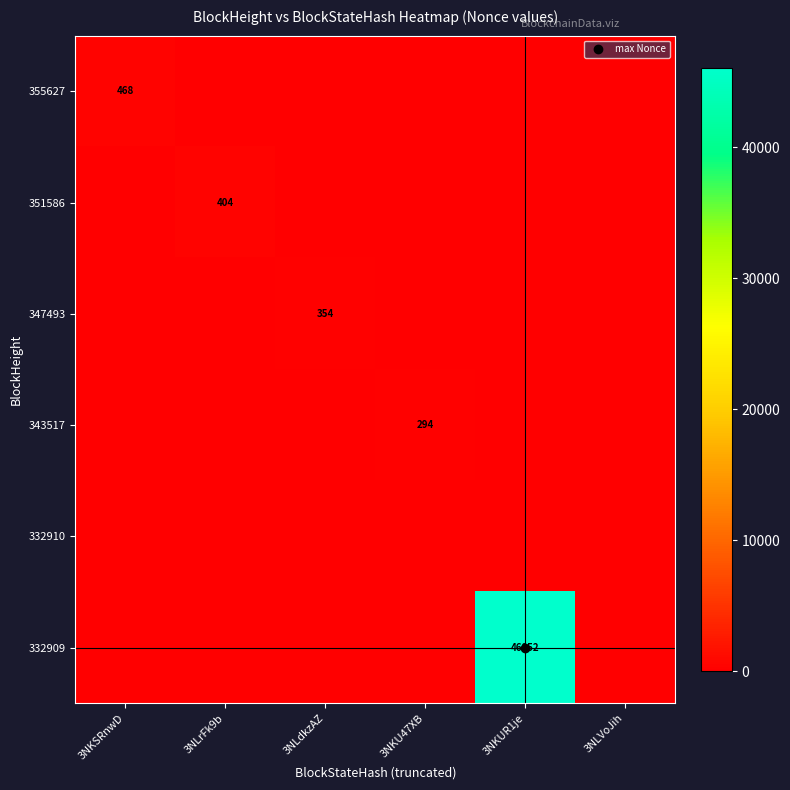

Rank the series by their maximum value, from lowest to highest.

332910, 343517, 347493, 351586, 355627, 332909